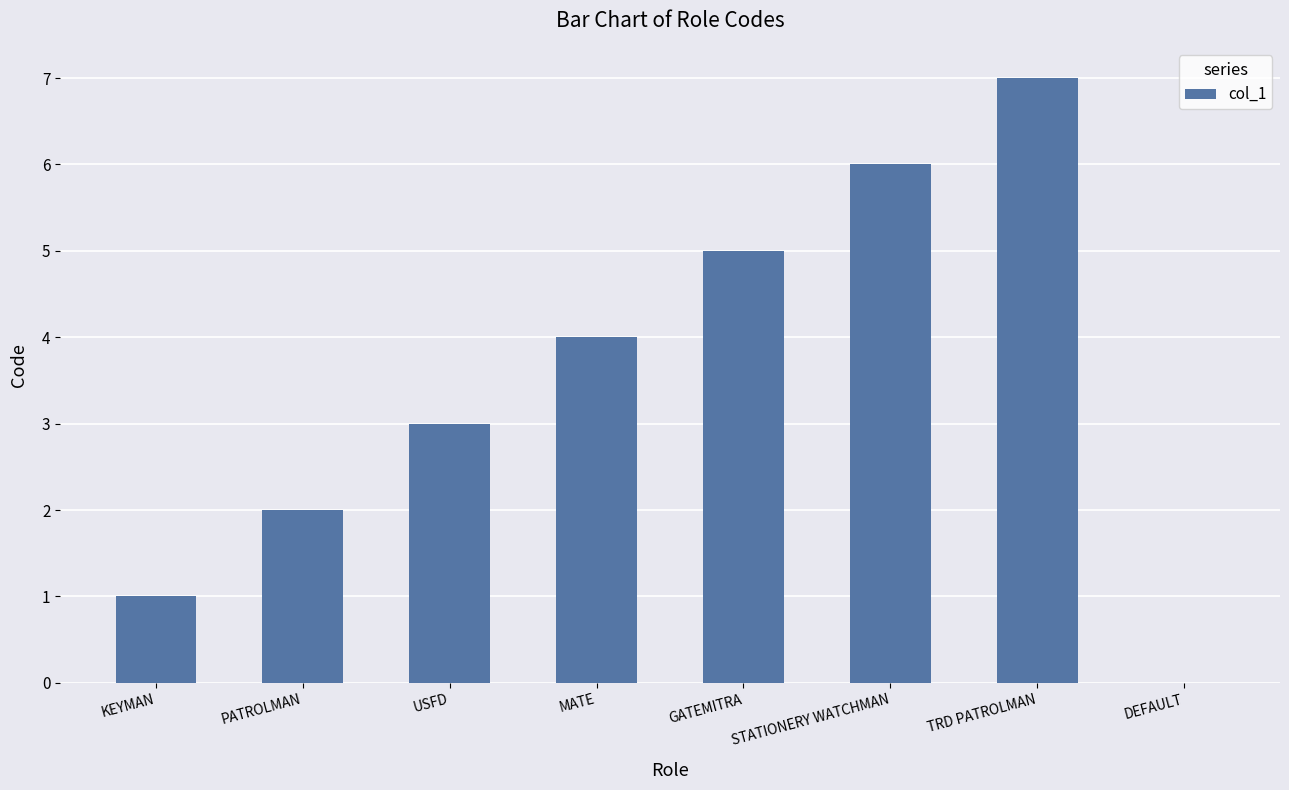

What is the greatest value displayed?

7